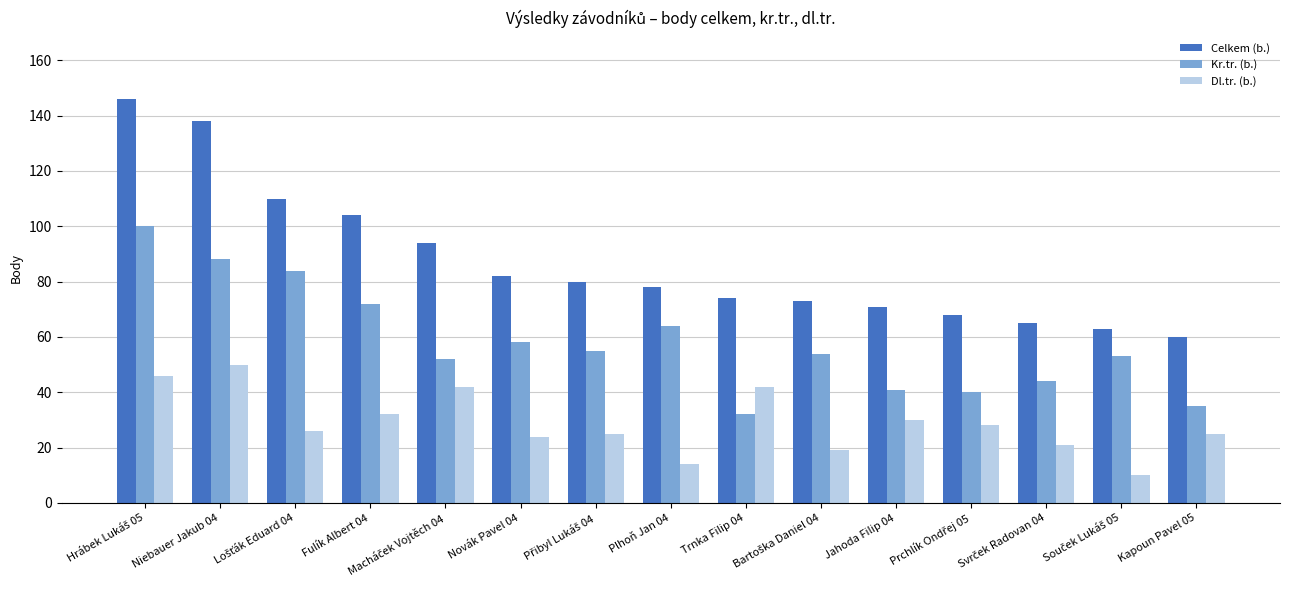

What is the difference between the second highest and second lowest values in the Kr.tr. (b.) series?

53